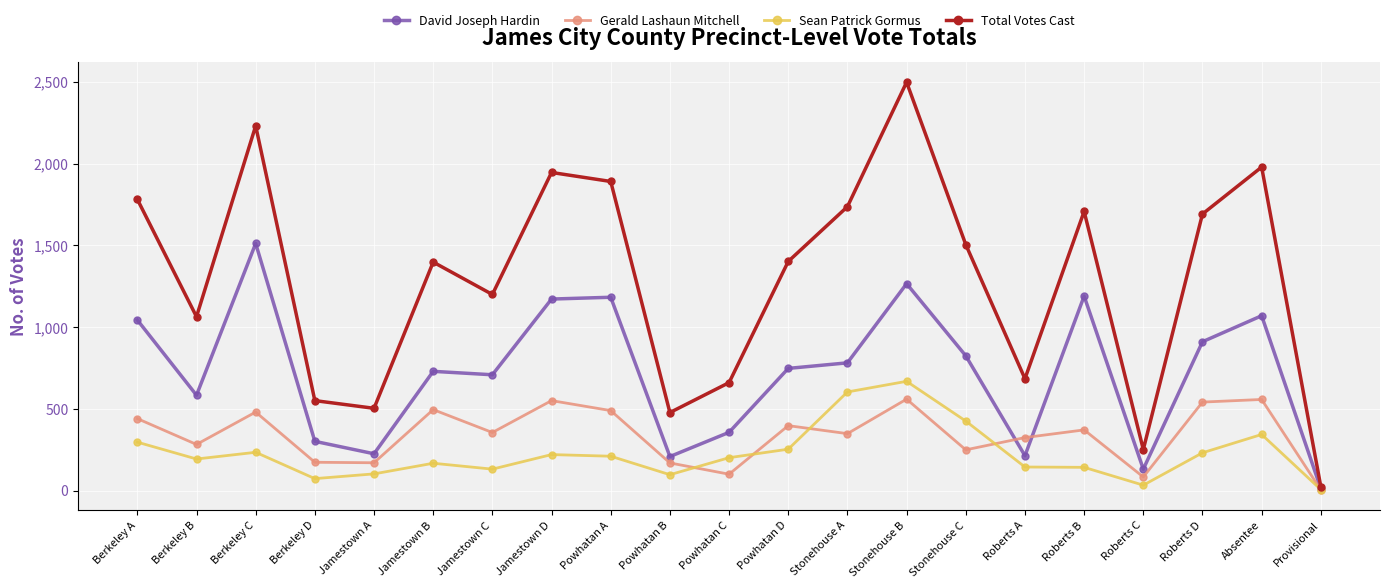

At which category is the sum across all series the highest?

Stonehouse B